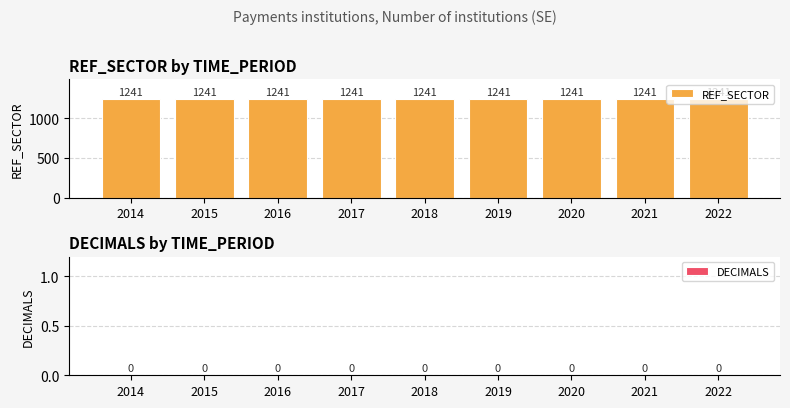

Reading left to right, list all the values displayed in this chart.

REF_SECTOR: 2014=1241	2015=1241	2016=1241	2017=1241	2018=1241	2019=1241	2020=1241	2021=1241	2022=1241
DECIMALS: 2014=0	2015=0	2016=0	2017=0	2018=0	2019=0	2020=0	2021=0	2022=0